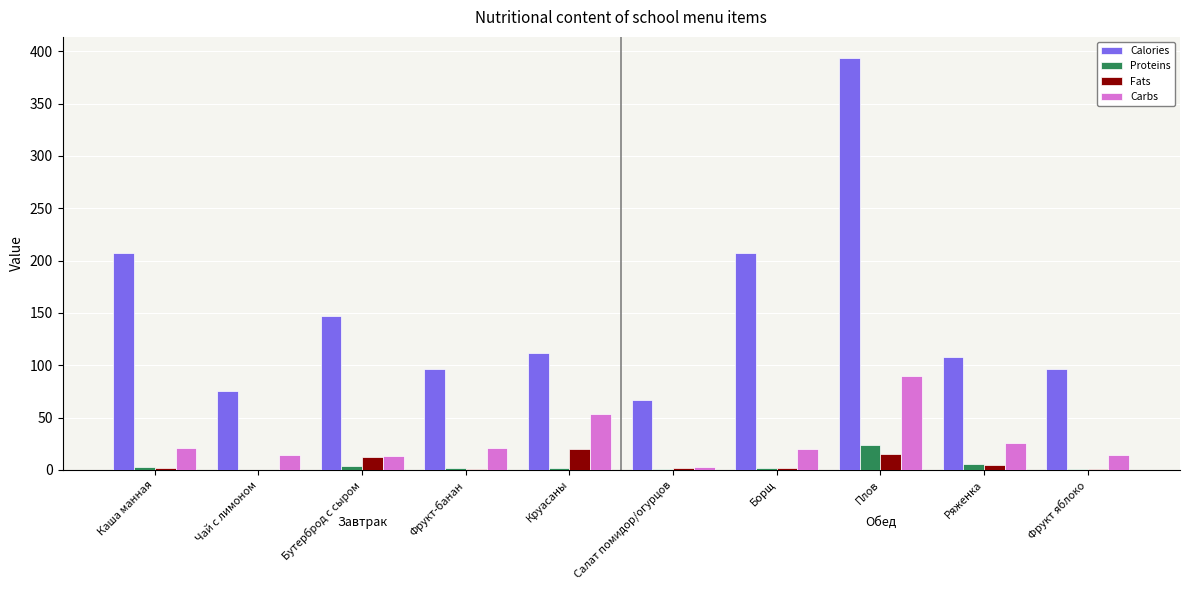

The value of Calories at Фрукт яблоко is 96.0. True or false?

True